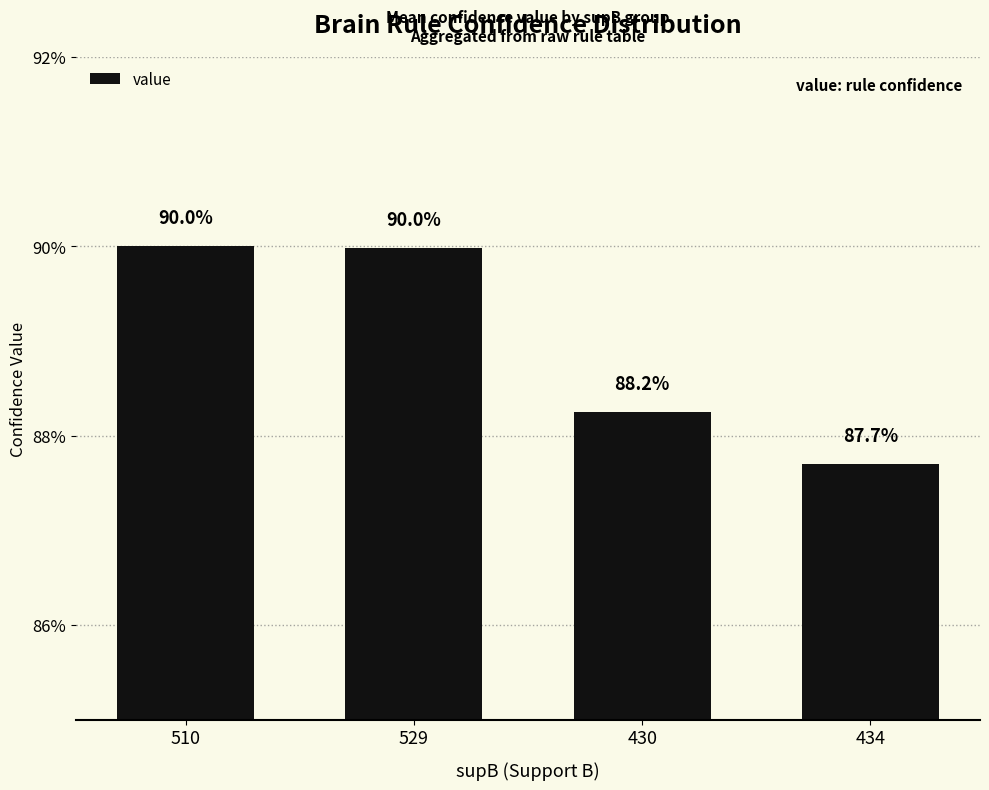

Does the chart contain any negative values?

No